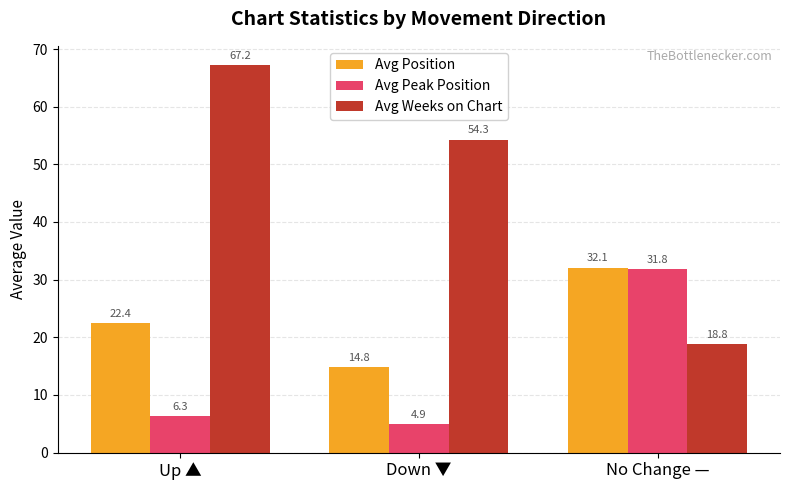

What is the label of the 2nd bar from the left?

Down ▼